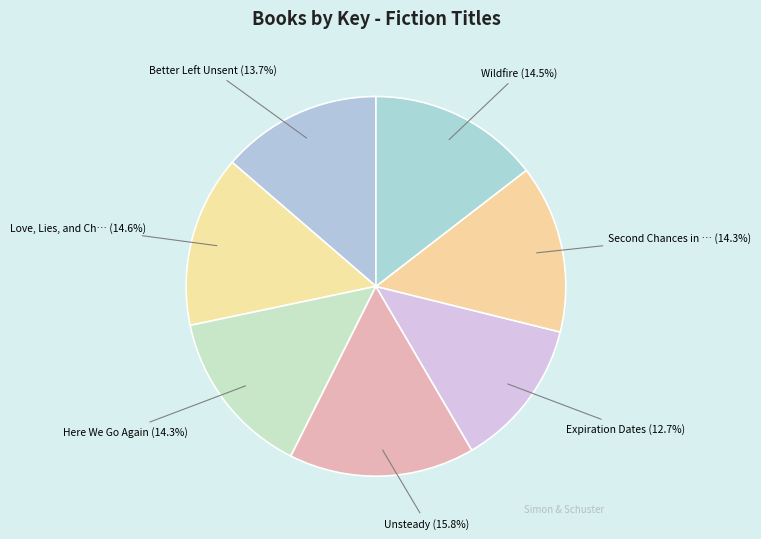

Which category has the biggest portion of the pie?

Unsteady